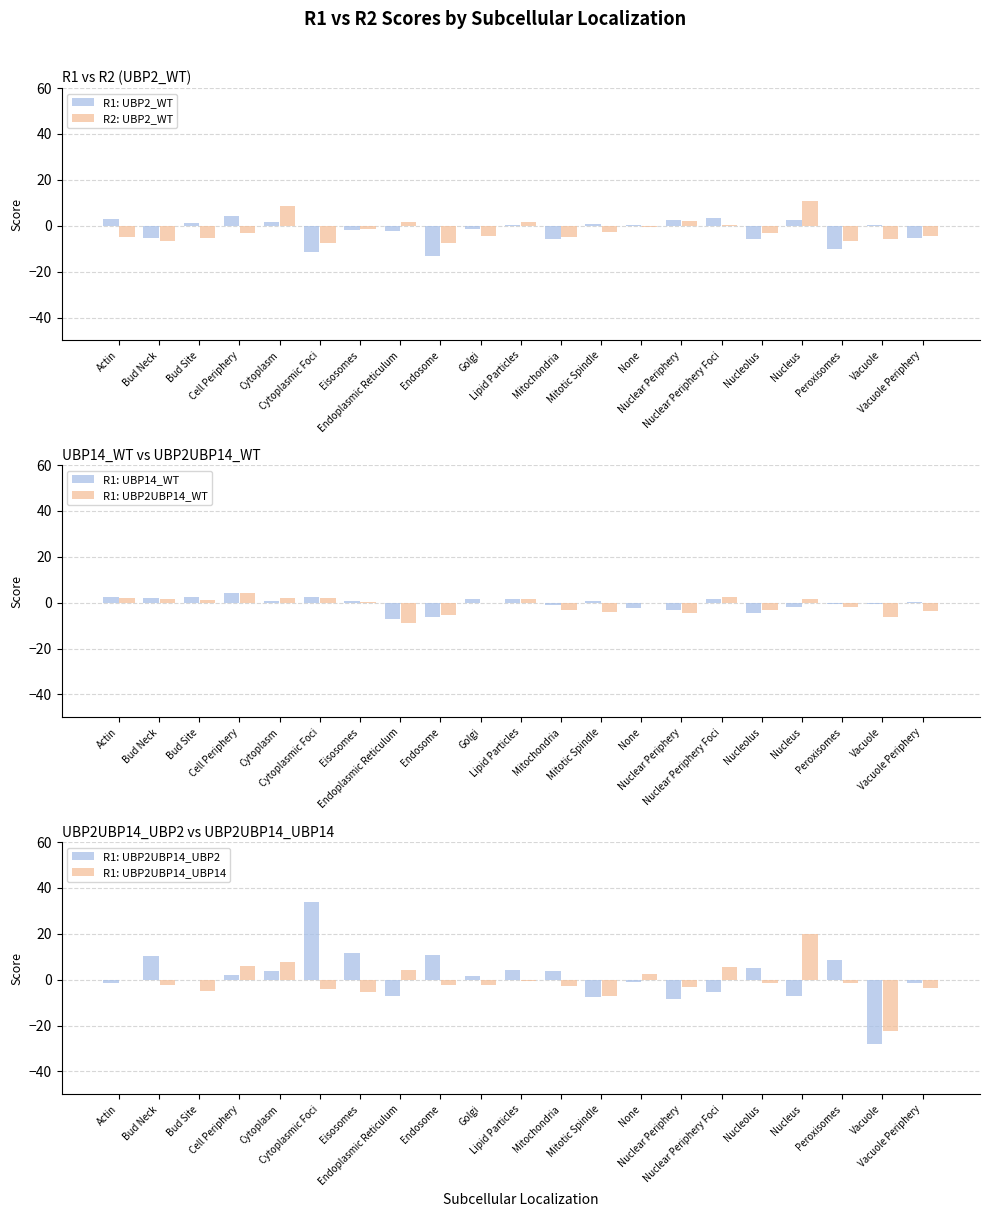

How many values in the R1: UBP2UBP14_UBP14 series exceed -2?

10